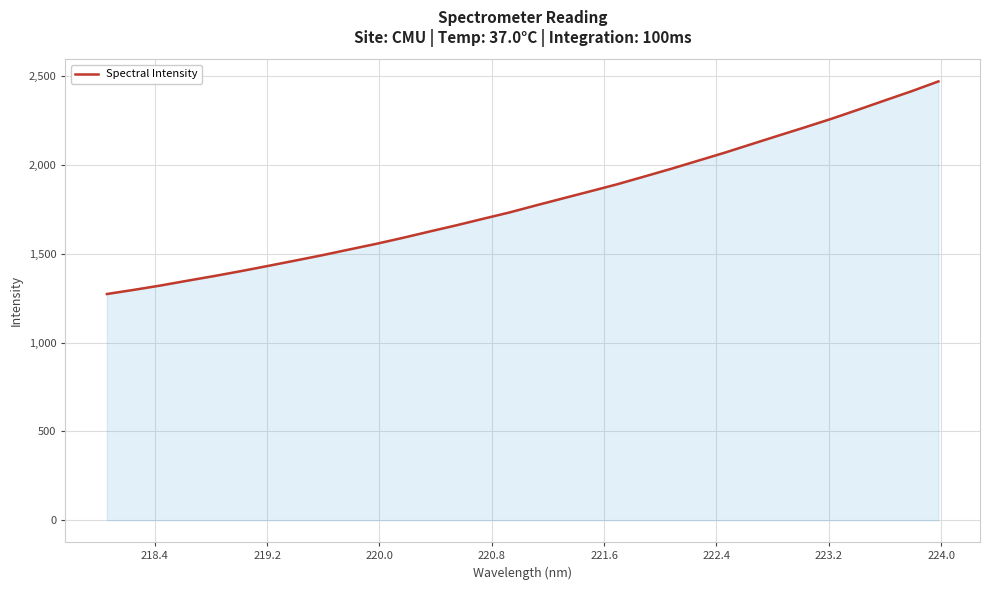

What is the smallest value displayed?

1273.3